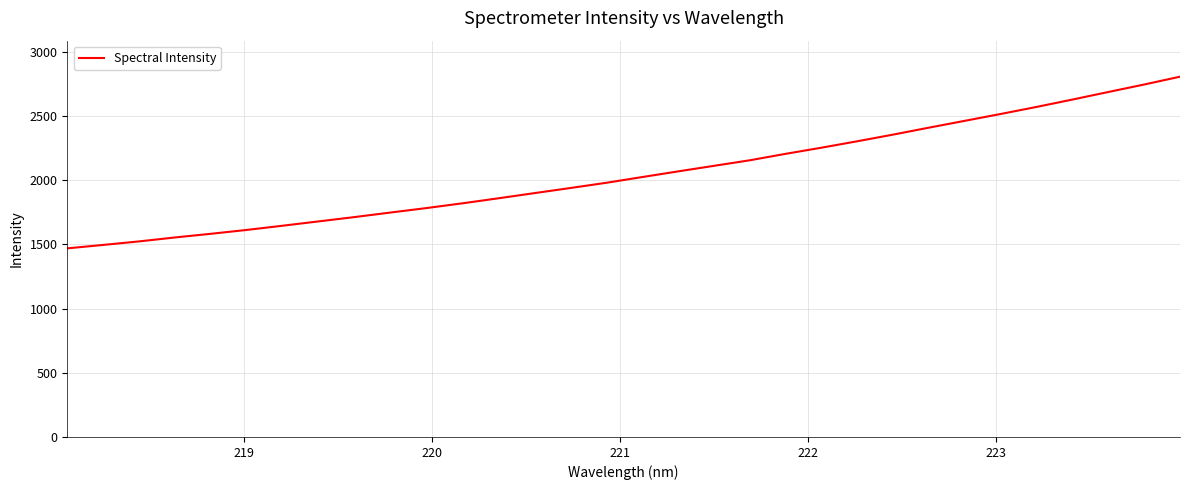

How many lines are shown in the chart?

1